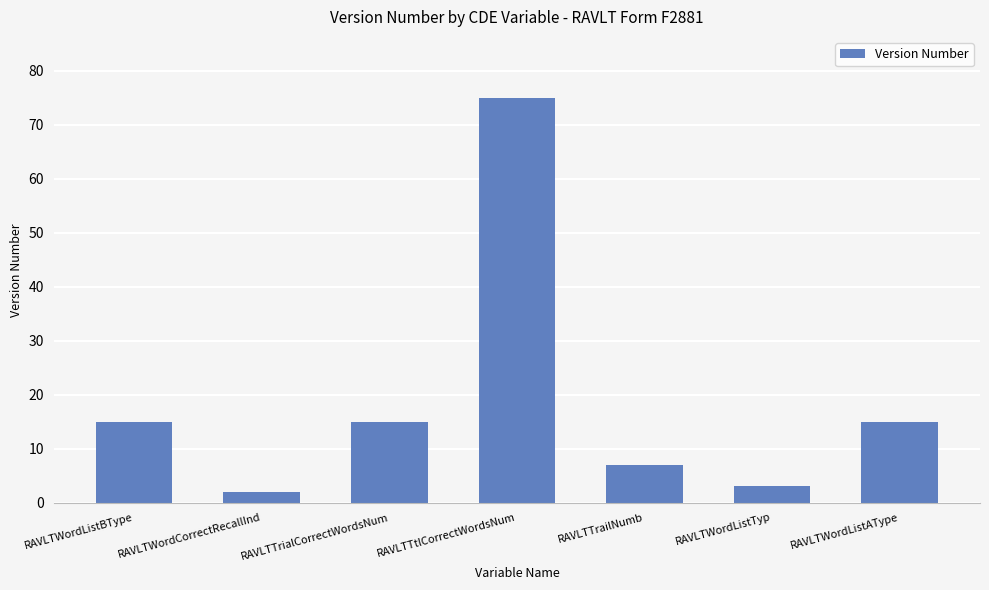

At which category does the chart reach its peak across all series?

RAVLTTtlCorrectWordsNum